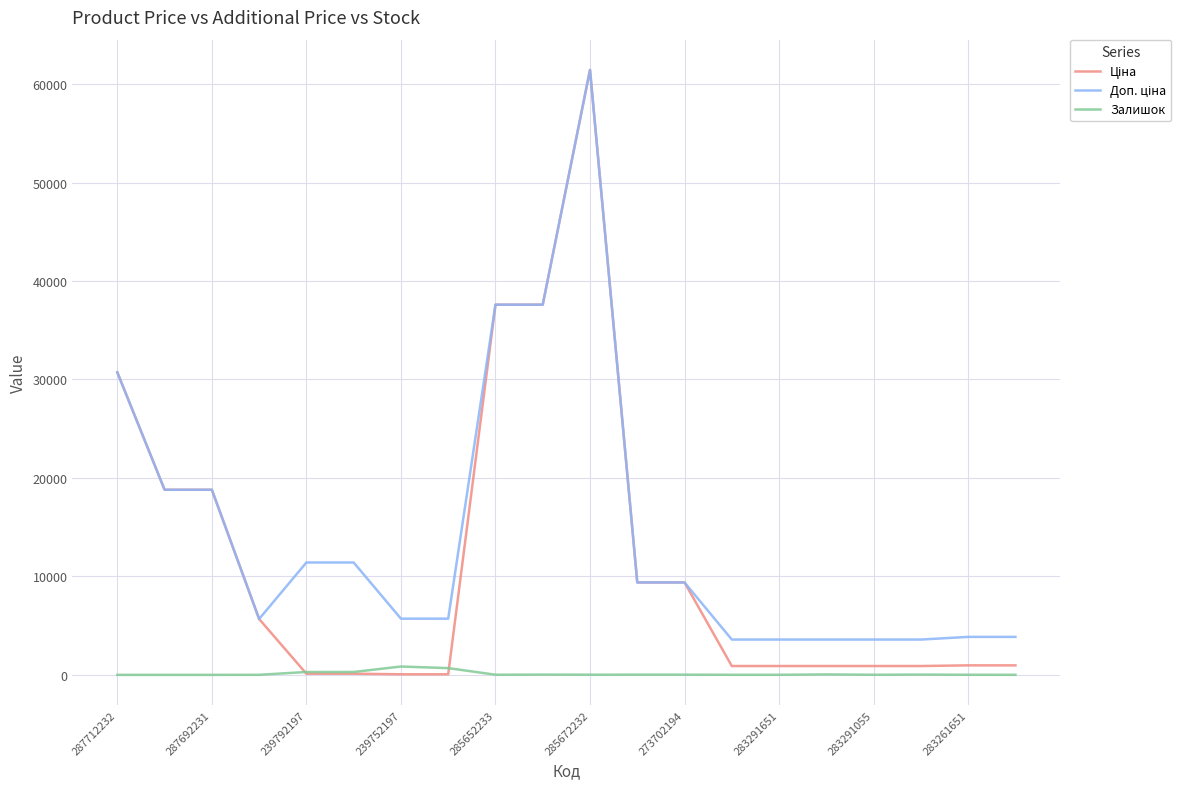

What is the greatest value displayed?

61434.3